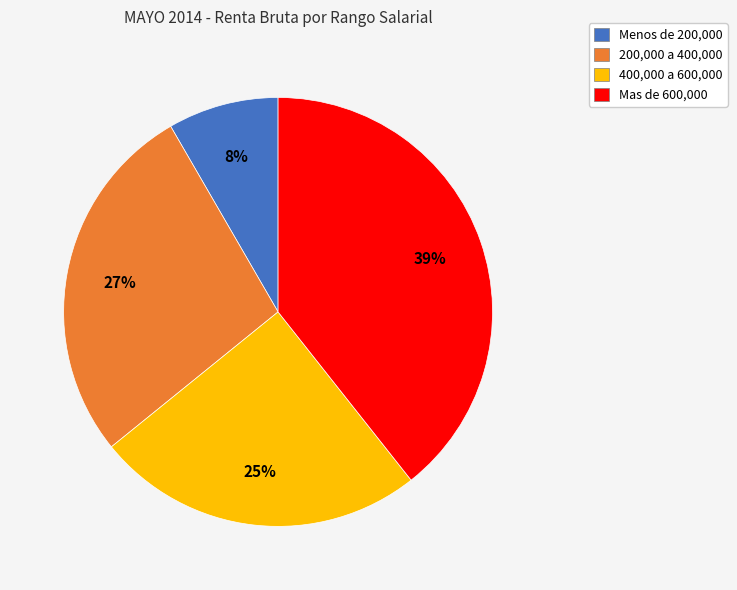

To the nearest percent, what is the difference between the largest and smallest slice percentages?

31%